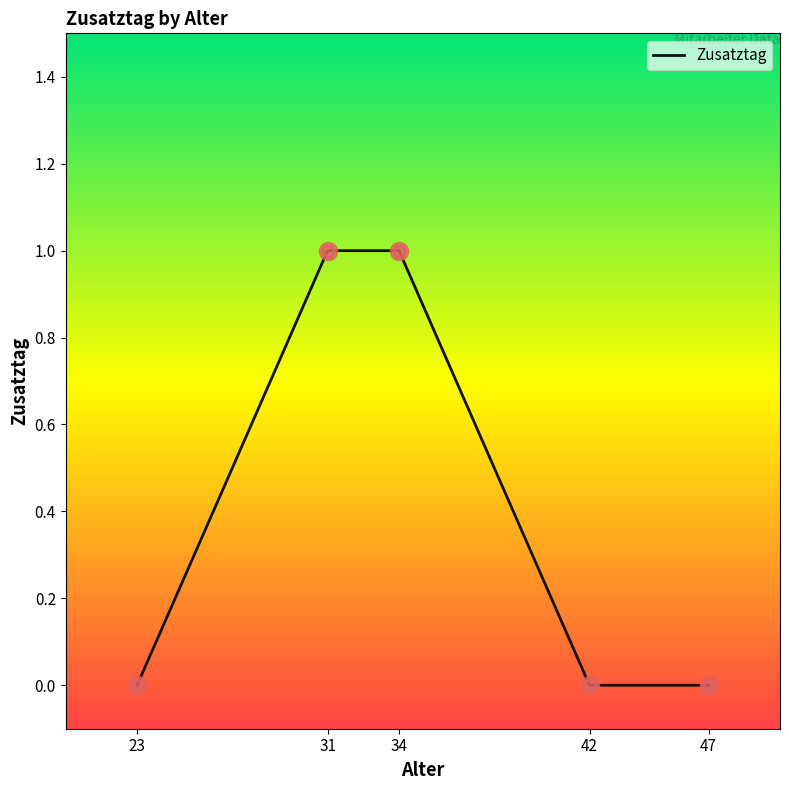

What is the change in value from 31 to 47?

-1